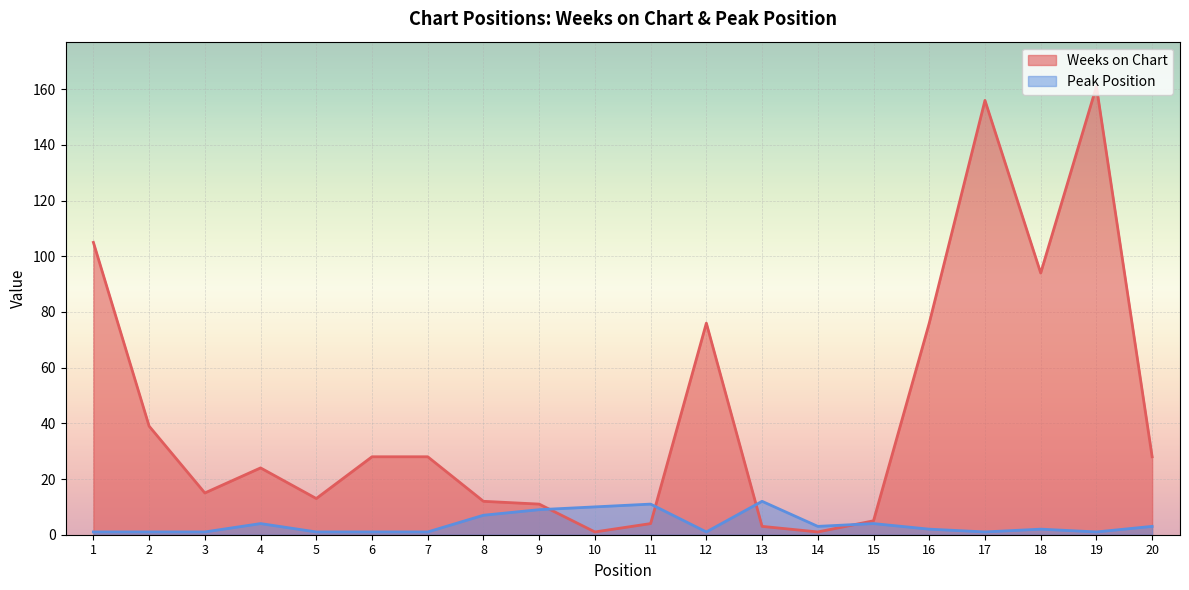

Rank the series by their maximum value, from lowest to highest.

Peak Position, Weeks on Chart